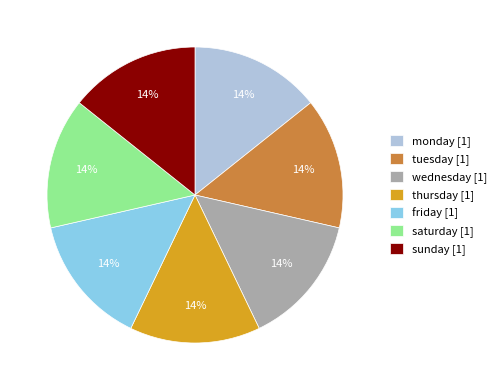

What percentage is the saturday slice, to the nearest percent?

14%